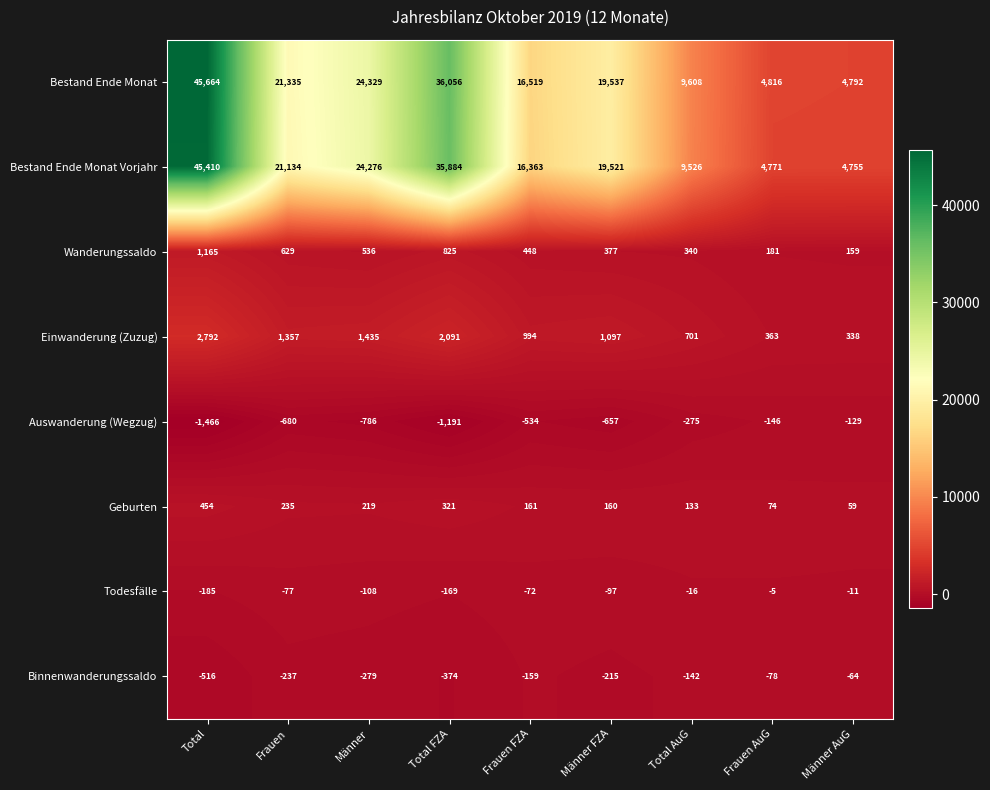

Which series changed the most between Total and Frauen?

Bestand Ende Monat